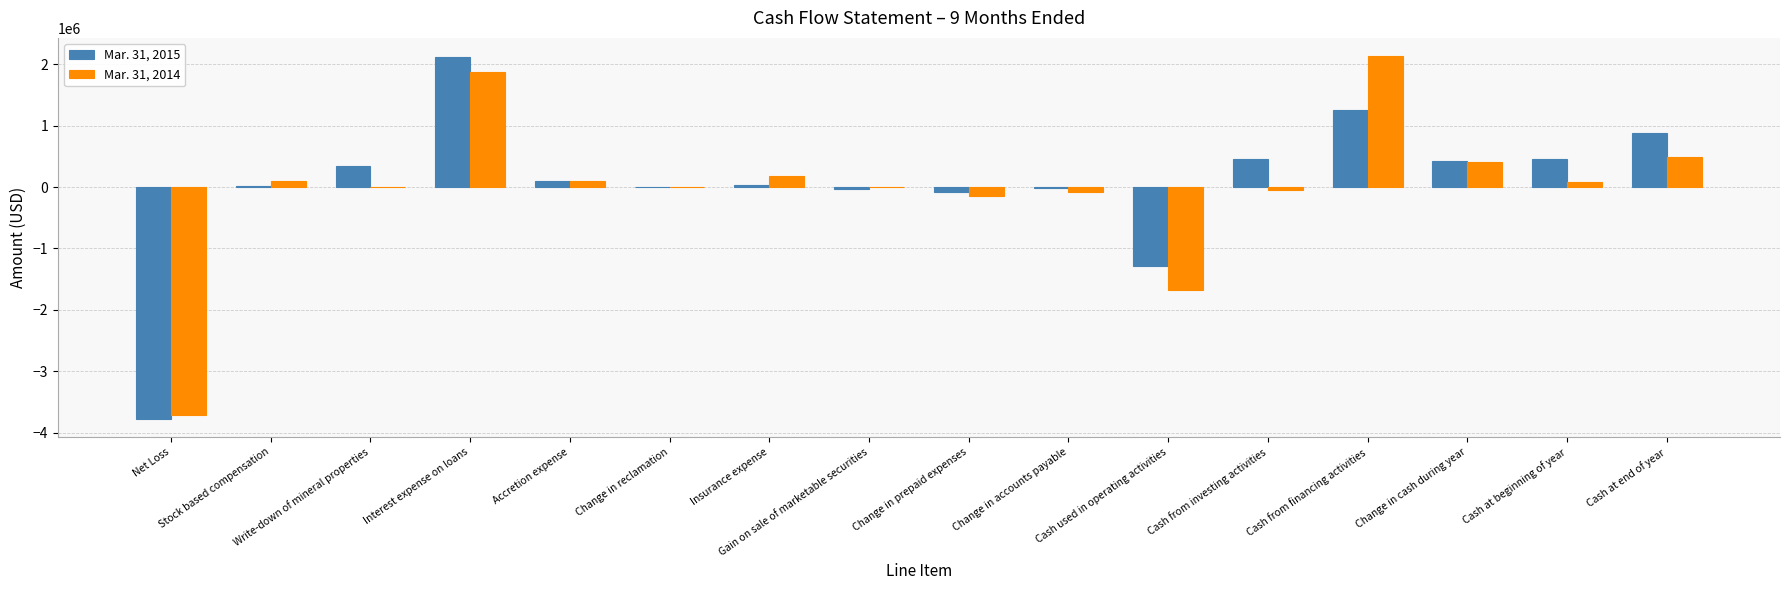

What is the highest value of the Mar. 31, 2014 series?

2134273